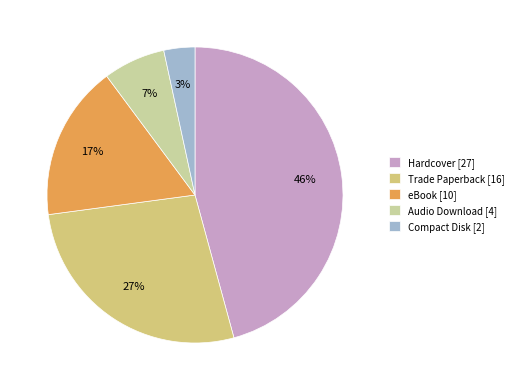

Which has a higher value, eBook or Audio Download?

eBook